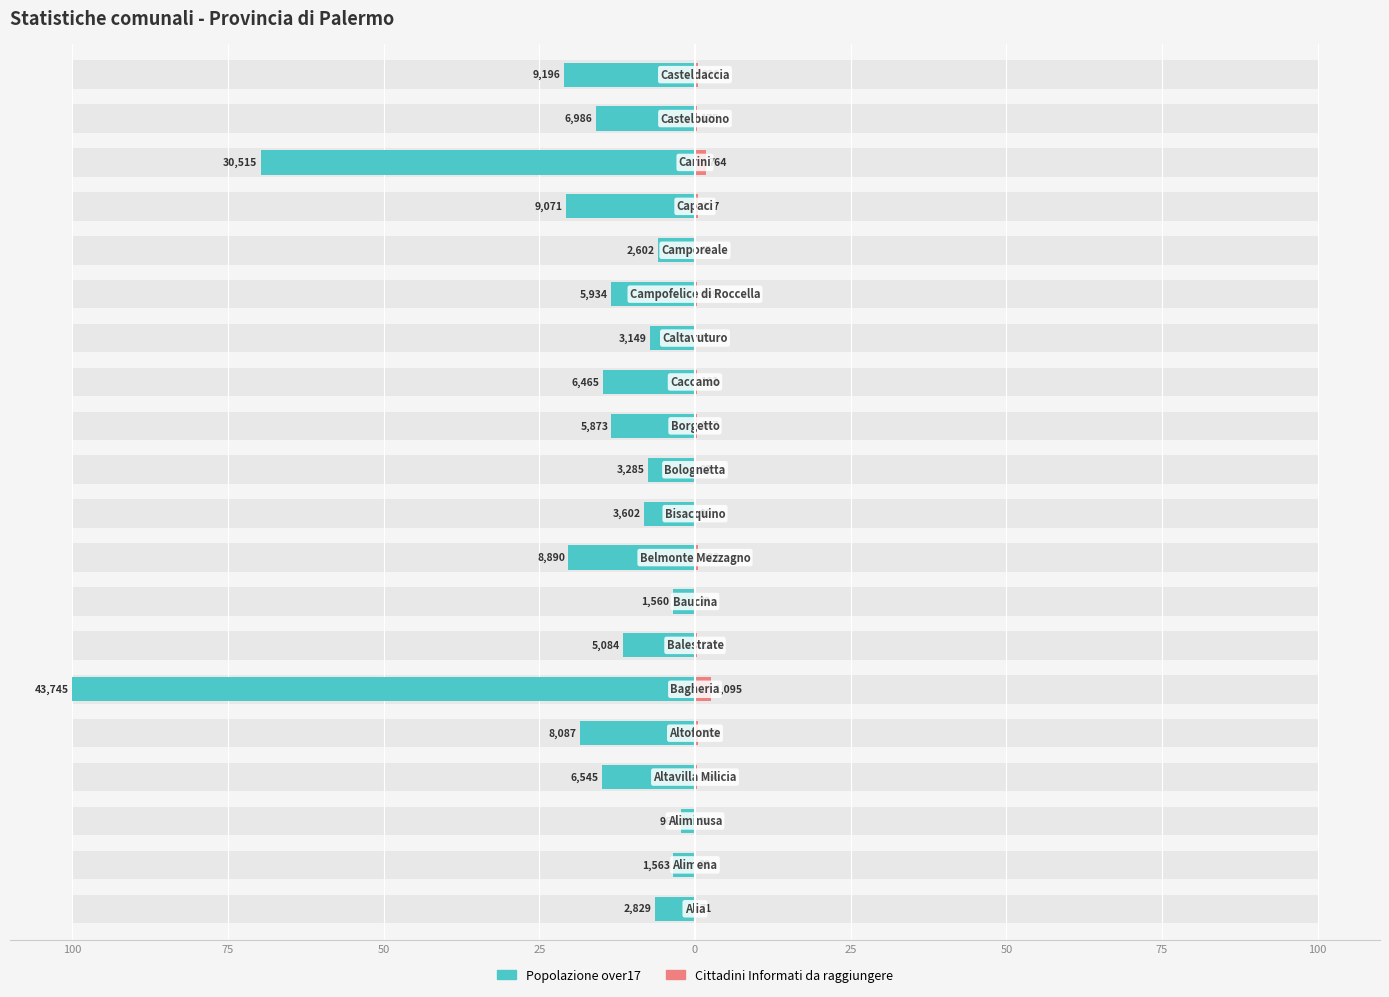

The Popolazione over17 series shows -11.5 at 100. True or false?

False